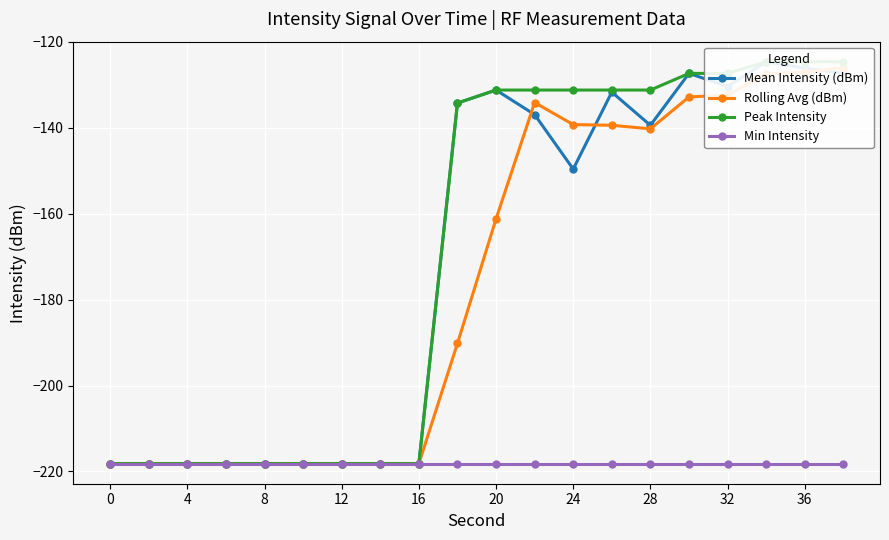

True or false: Min Intensity has more than 2 points higher than both neighbors.

False